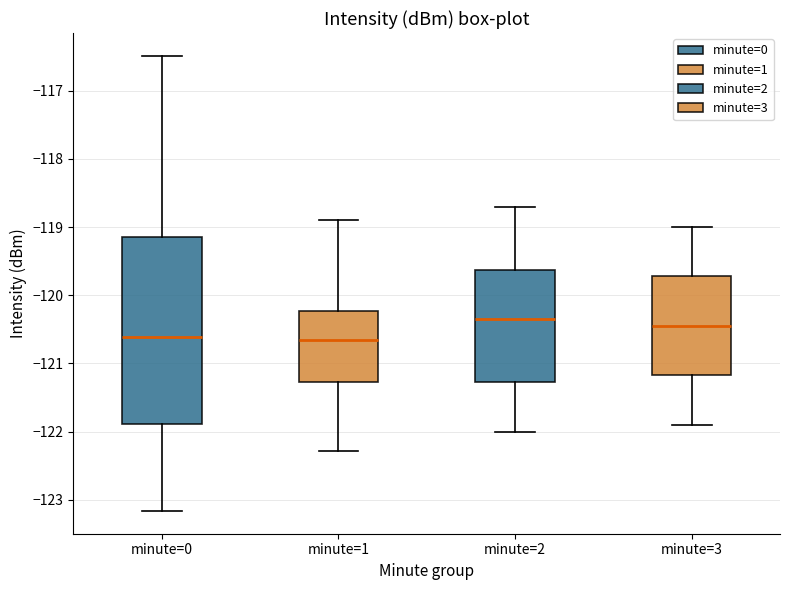

Which box has the highest median line?

minute=2